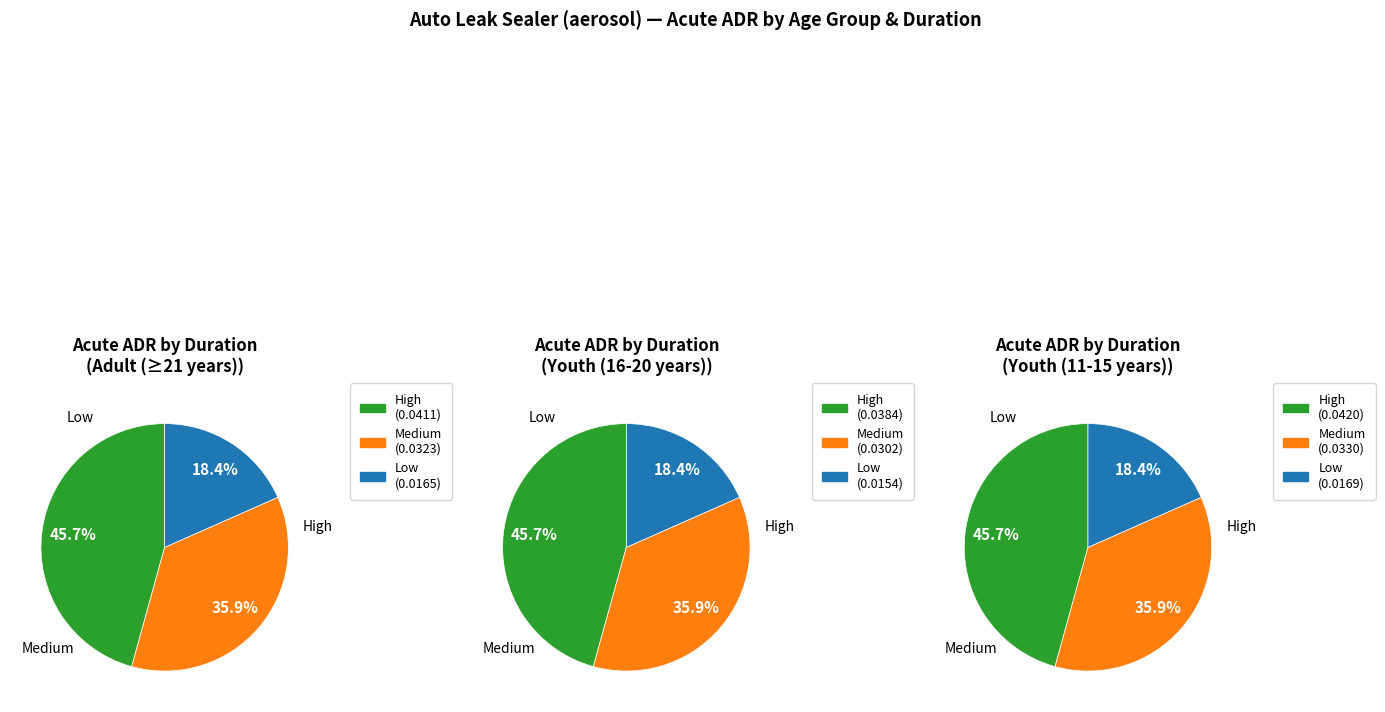

Rank the series by their average value, from lowest to highest.

Youth (16-20 years), Adult (>=21 years), Youth (11-15 years)